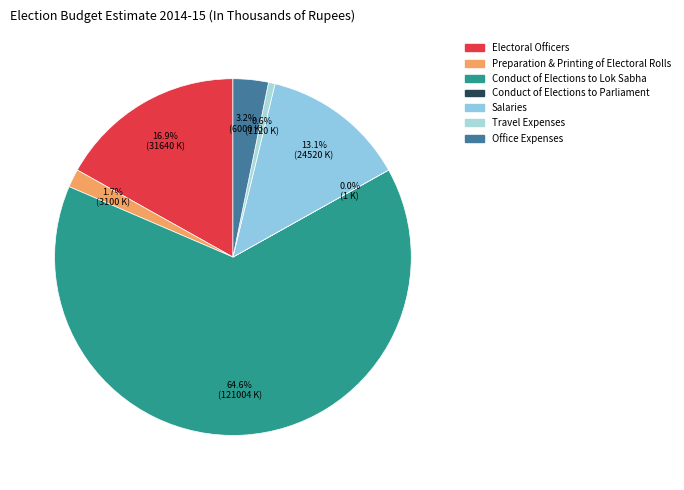

What percentage do Conduct of Elections to Parliament and Preparation & Printing of Electoral Rolls together represent?

1.7%